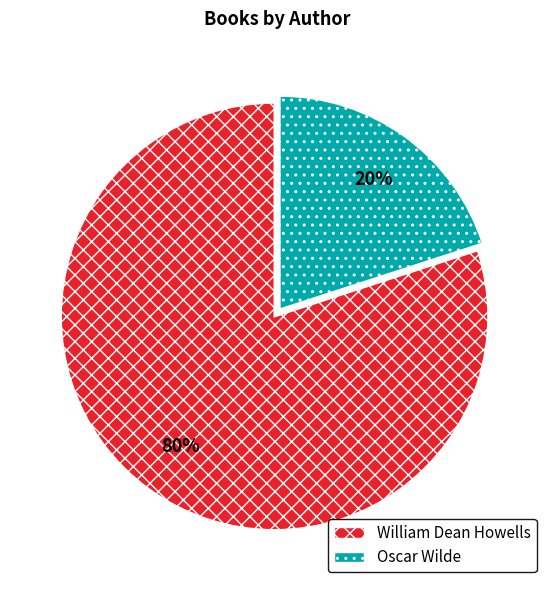

To the nearest percent, what is the difference between the largest and smallest slice percentages?

60%